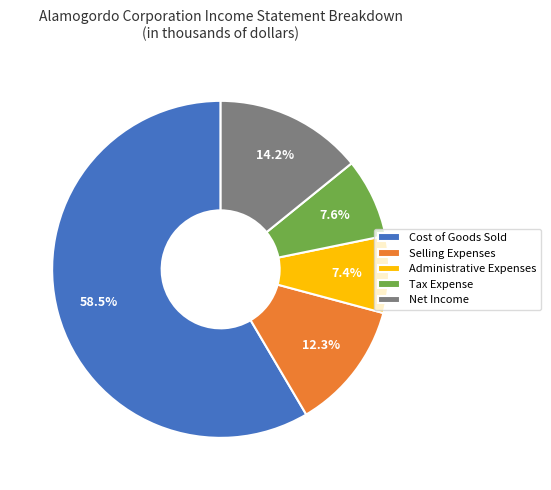

What percentage do Administrative Expenses and Selling Expenses together represent?

19.7%